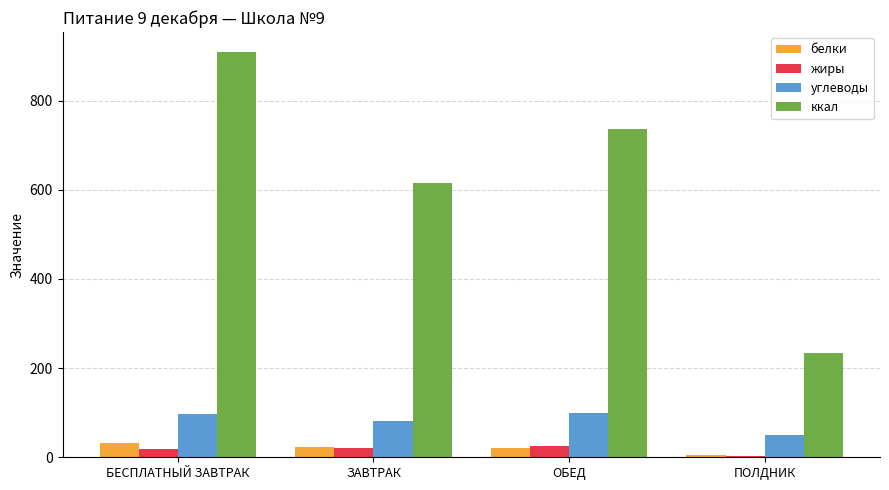

At which label does ккал reach its peak?

БЕСПЛАТНЫЙ ЗАВТРАК